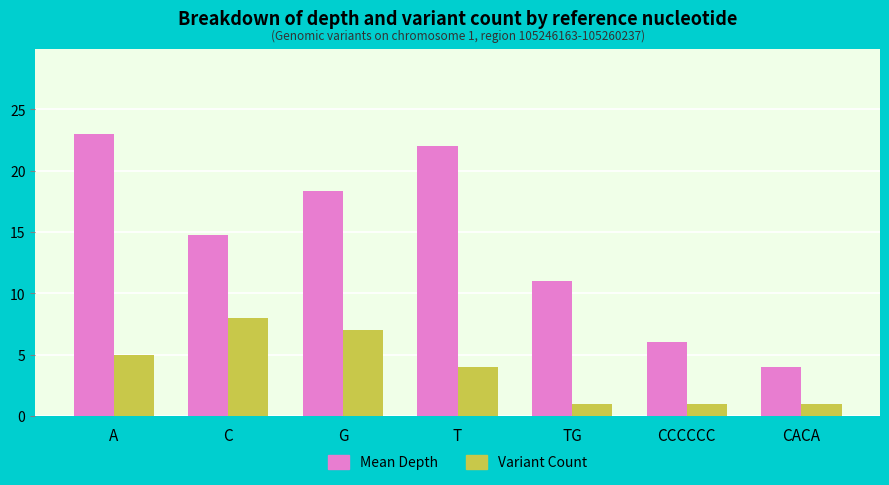

Which series changed the most between TG and CACA?

Mean Depth